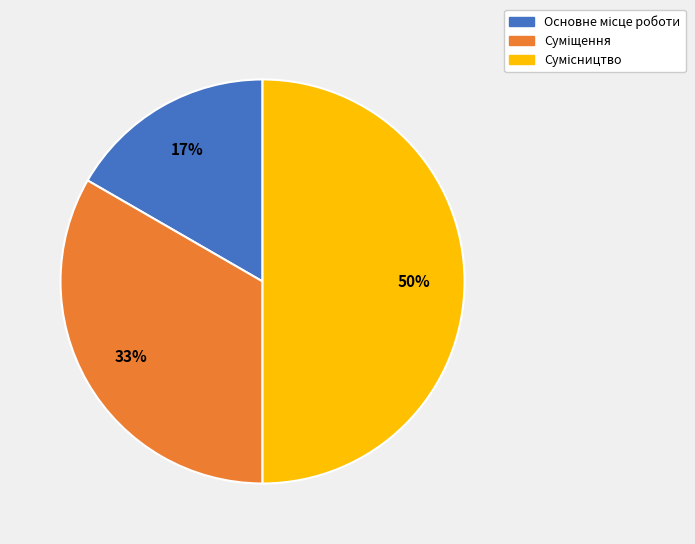

To the nearest percent, what is the average slice percentage?

33%